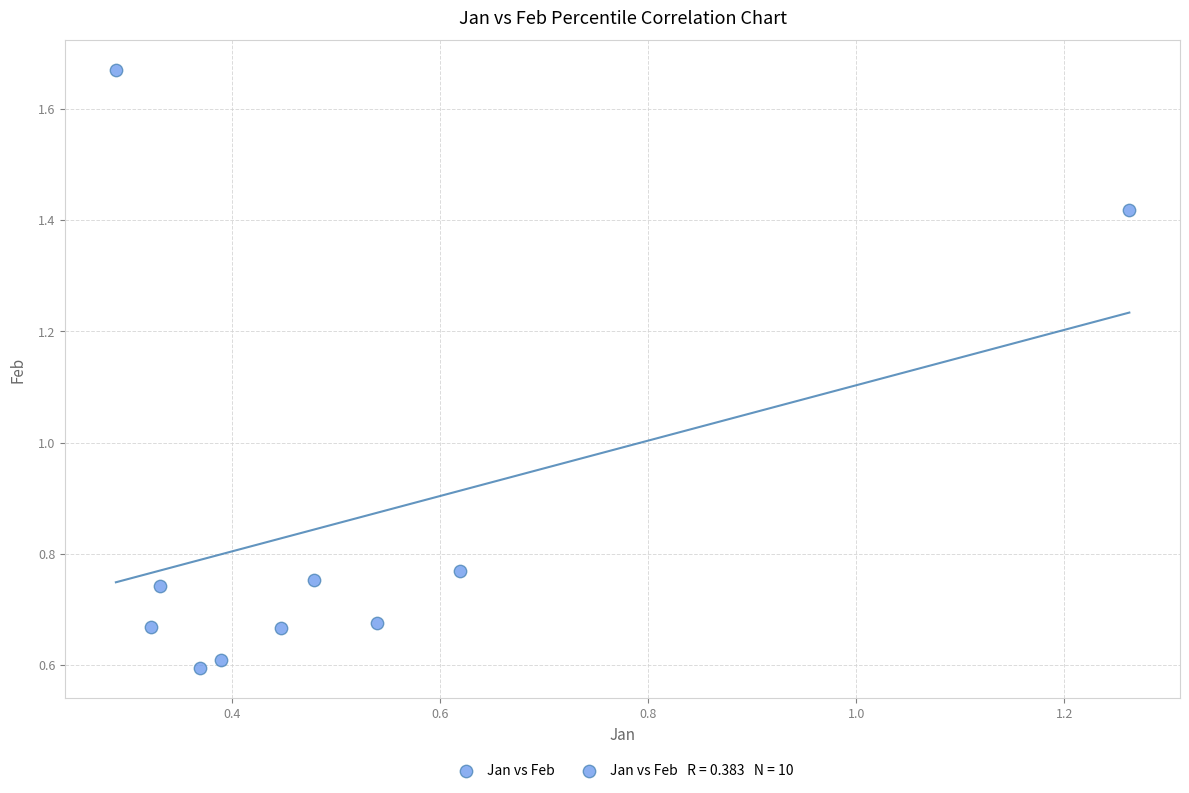

What is the range of Y values (max minus min)?

1.1